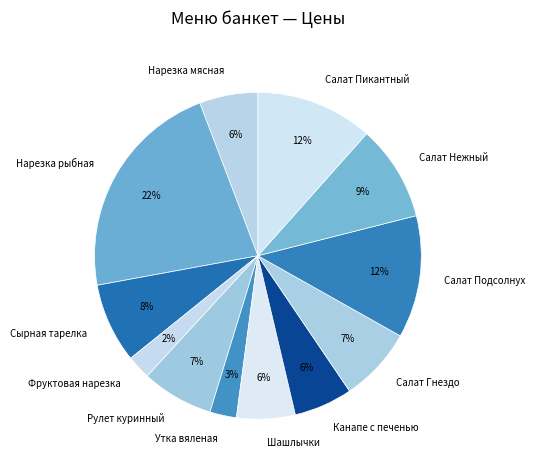

To the nearest percent, what portion does Салат Гнездо represent?

7%